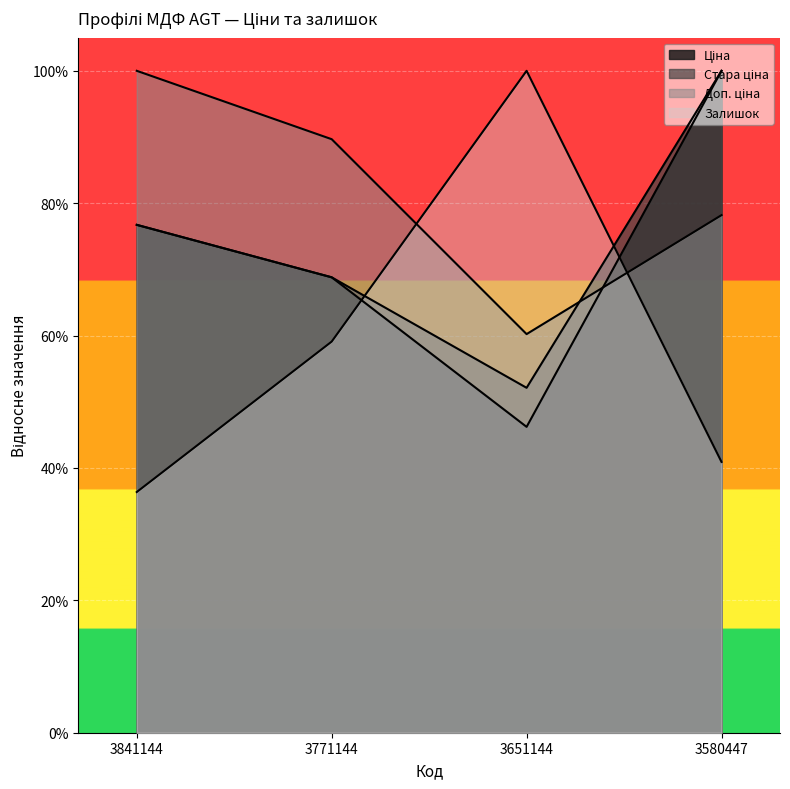

What is the sum of all Залишок values?

2.4